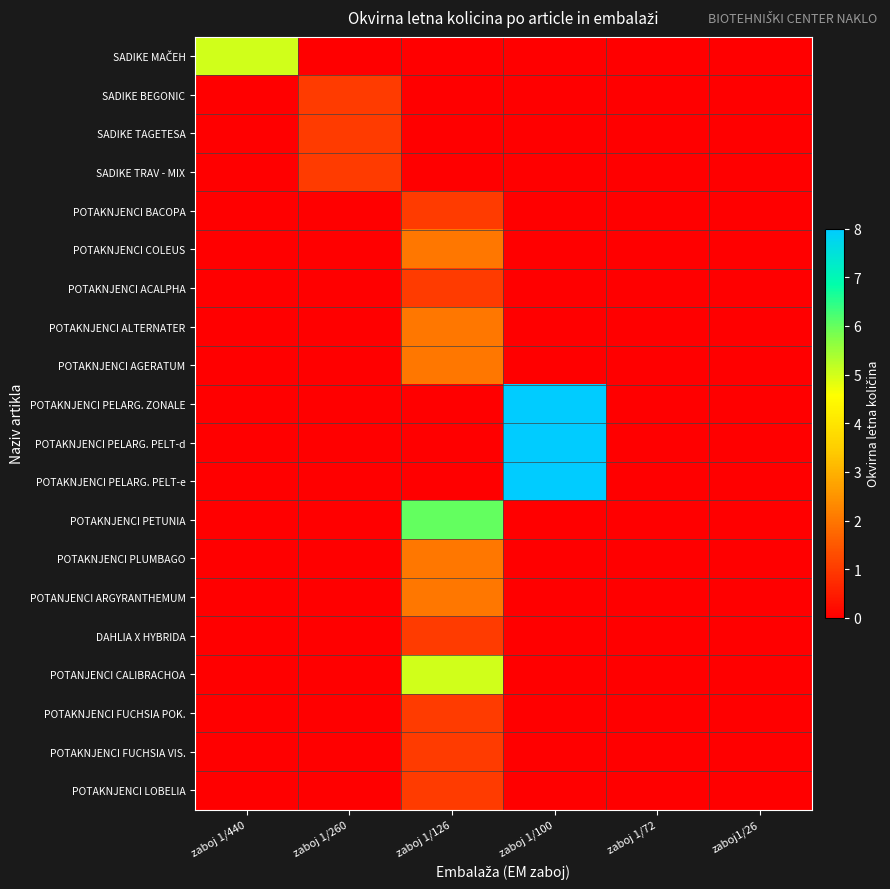

What is the total value across all series at zaboj 1/260?

3